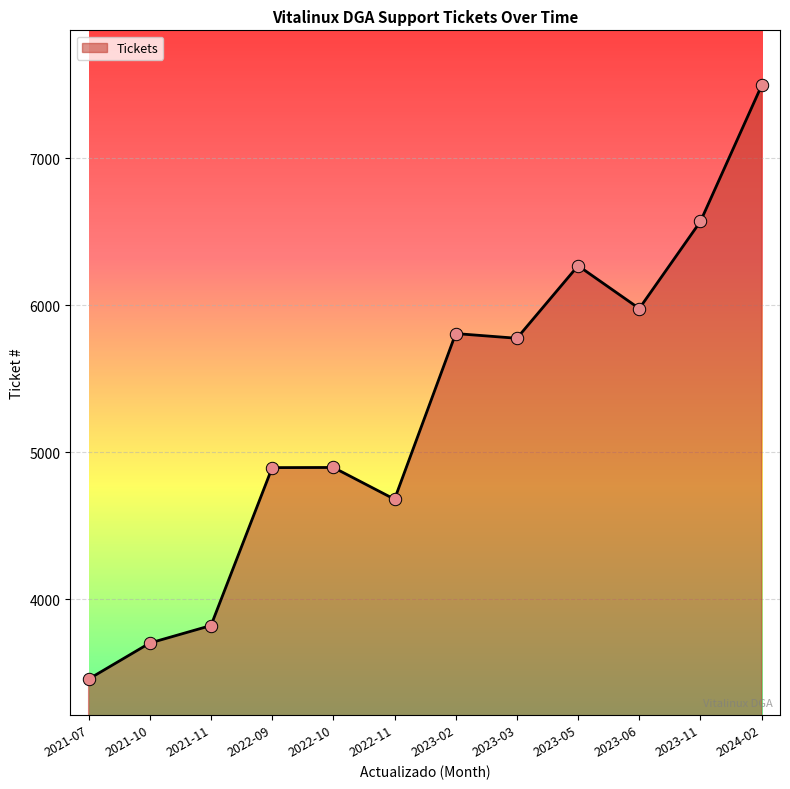

What is the change in value from 2021-11 to 2022-11?

+858